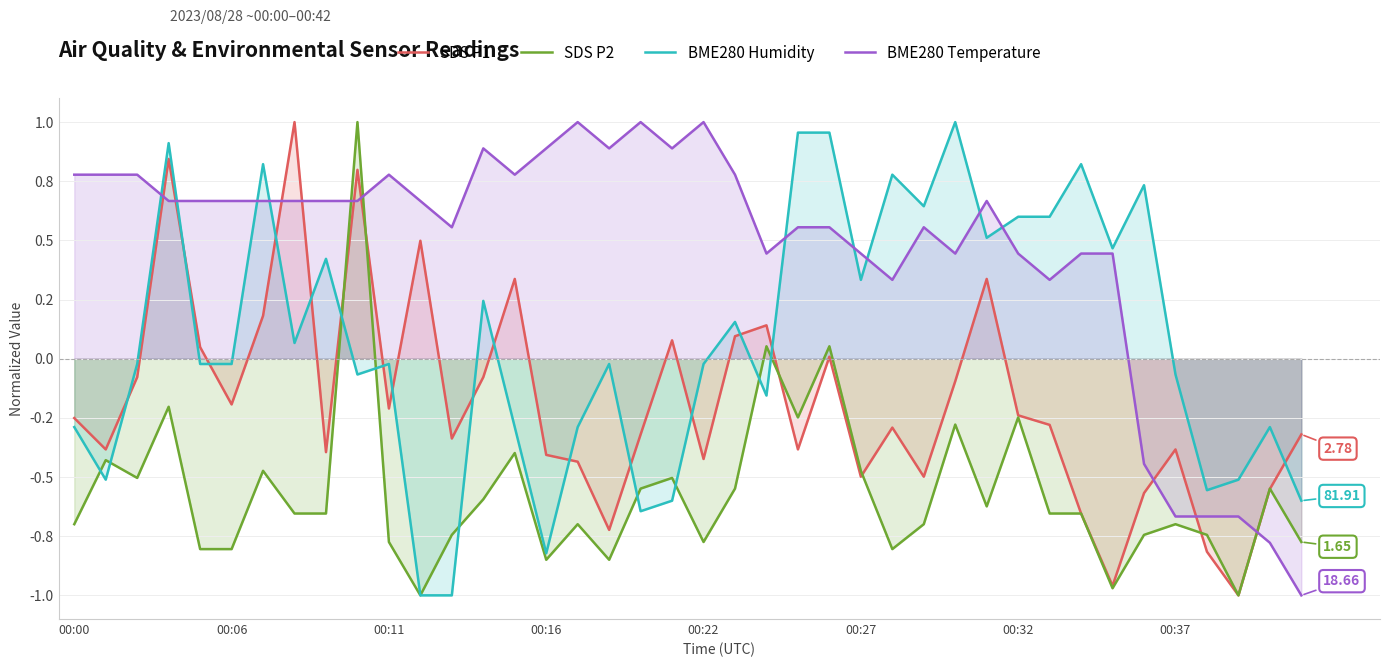

Rank the series by their maximum value, from lowest to highest.

SDS P1, SDS P2, BME280 Humidity, BME280 Temperature